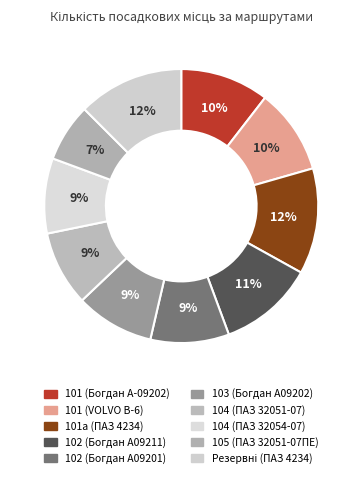

Does any single category account for the majority?

No